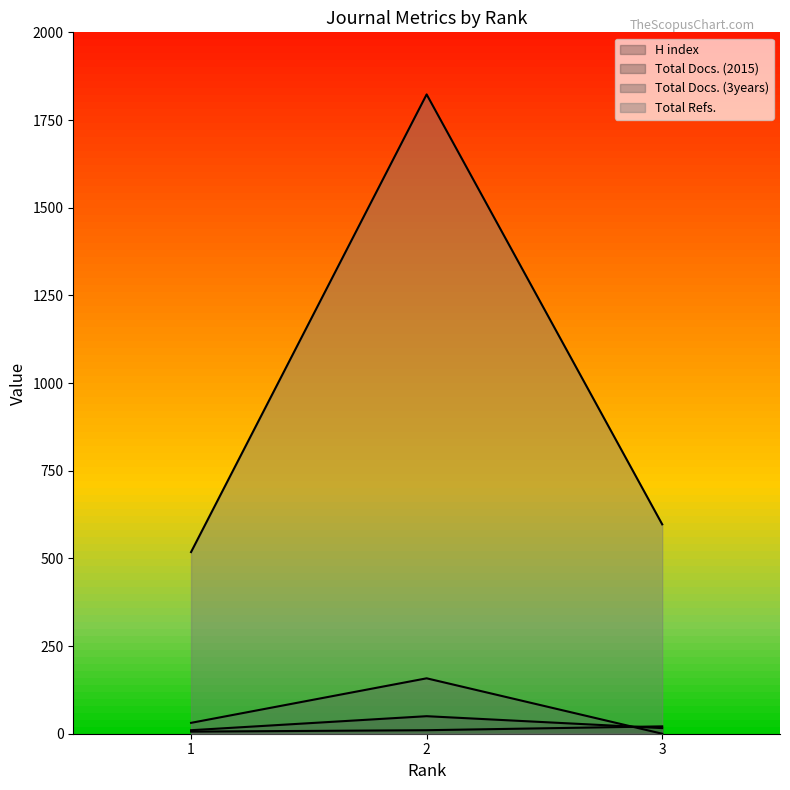

Which category has the highest value across all series?

2